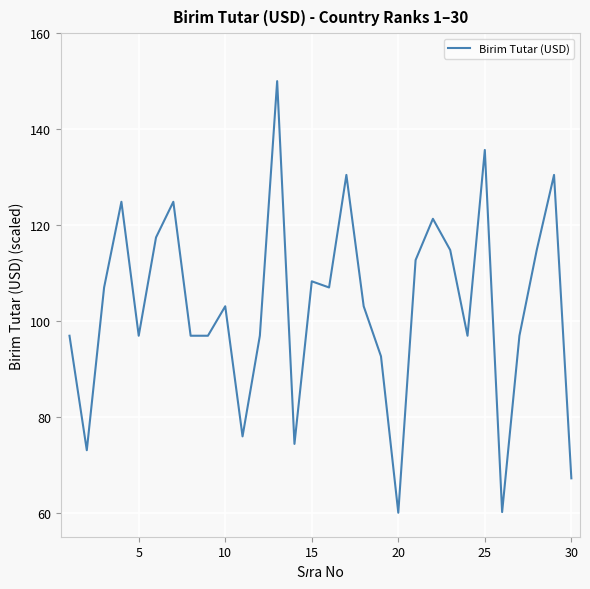

What is the difference between the maximum and minimum values?

90.0